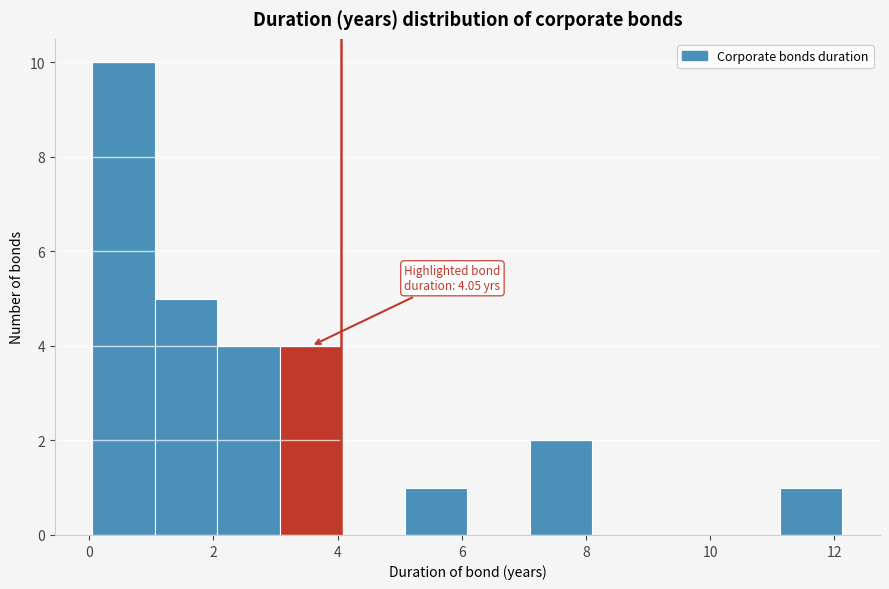

Which range on the x-axis has the tallest bar?

0.0 to 1.0